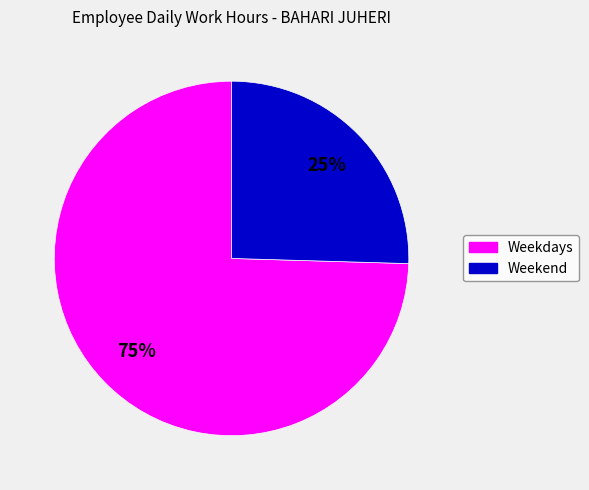

Count the number of slices in the pie.

2